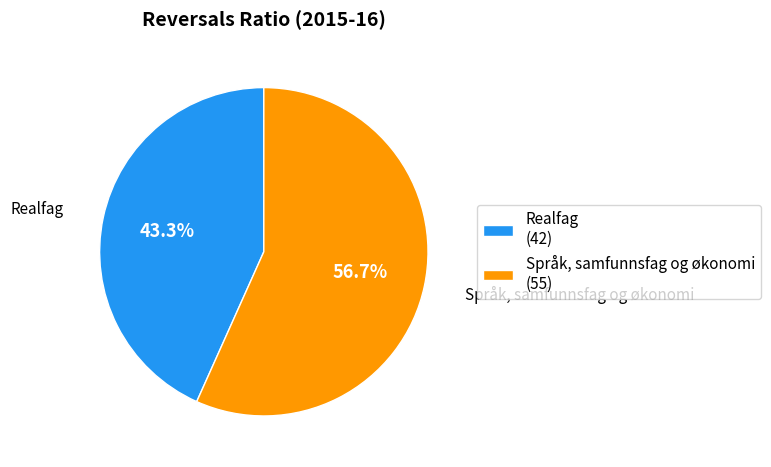

How much of the chart is everything except Språk, samfunnsfag og økonomi?

43.3%